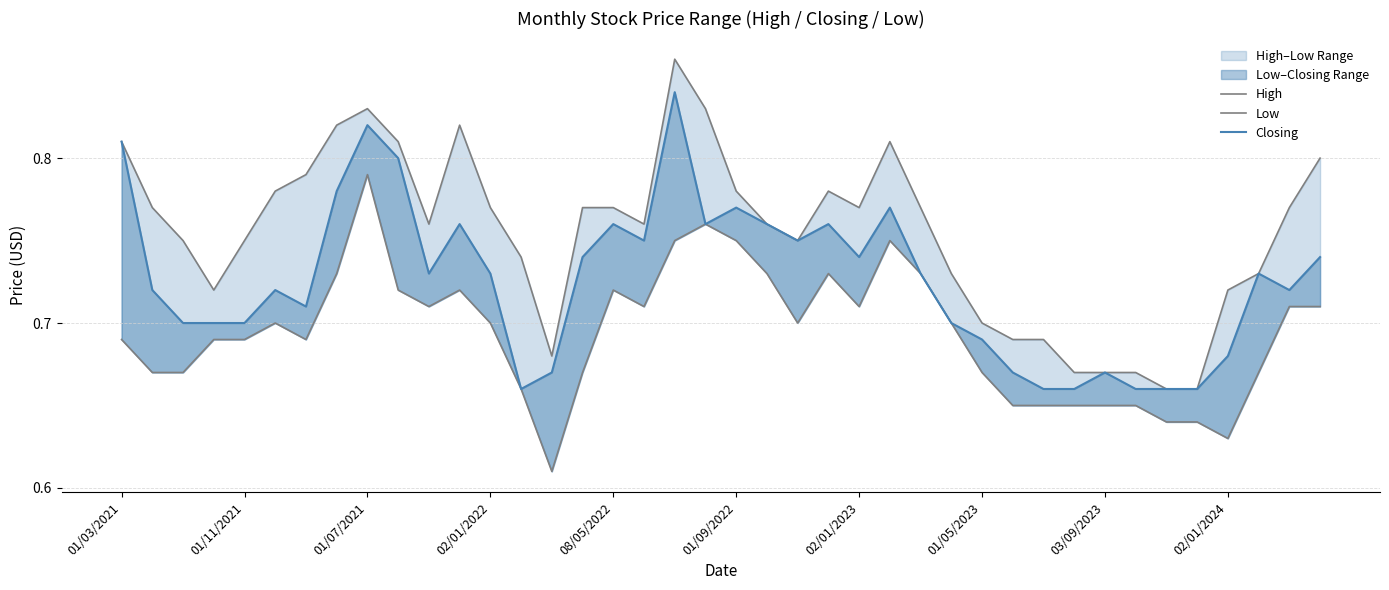

How many interior local peaks does the Closing series have?

10